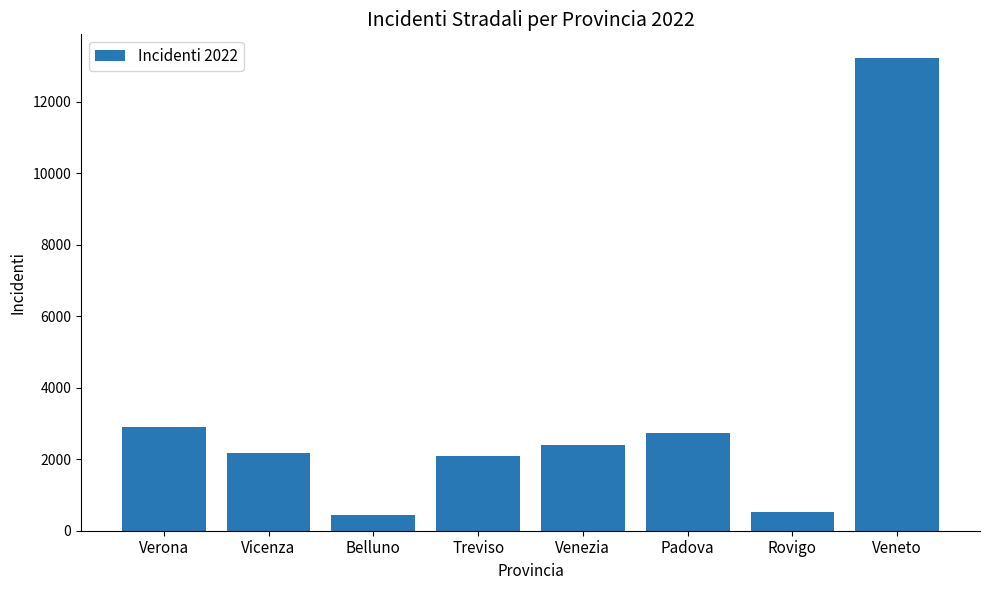

What is the label of the 1st bar from the right?

Veneto